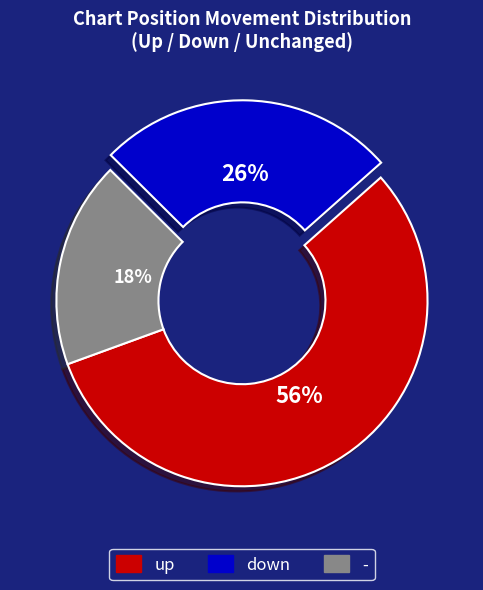

True or false: up accounts for 56% of the total.

True